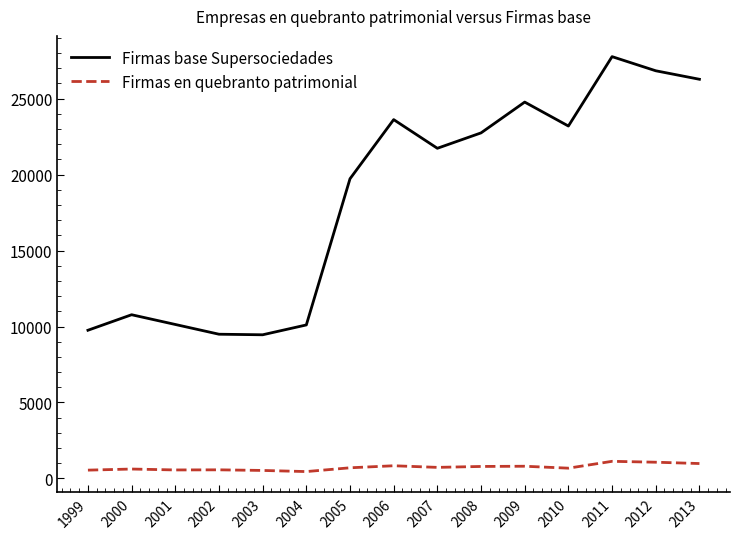

Rank the series by their maximum value, from lowest to highest.

Firmas en quebranto patrimonial, Firmas base Supersociedades